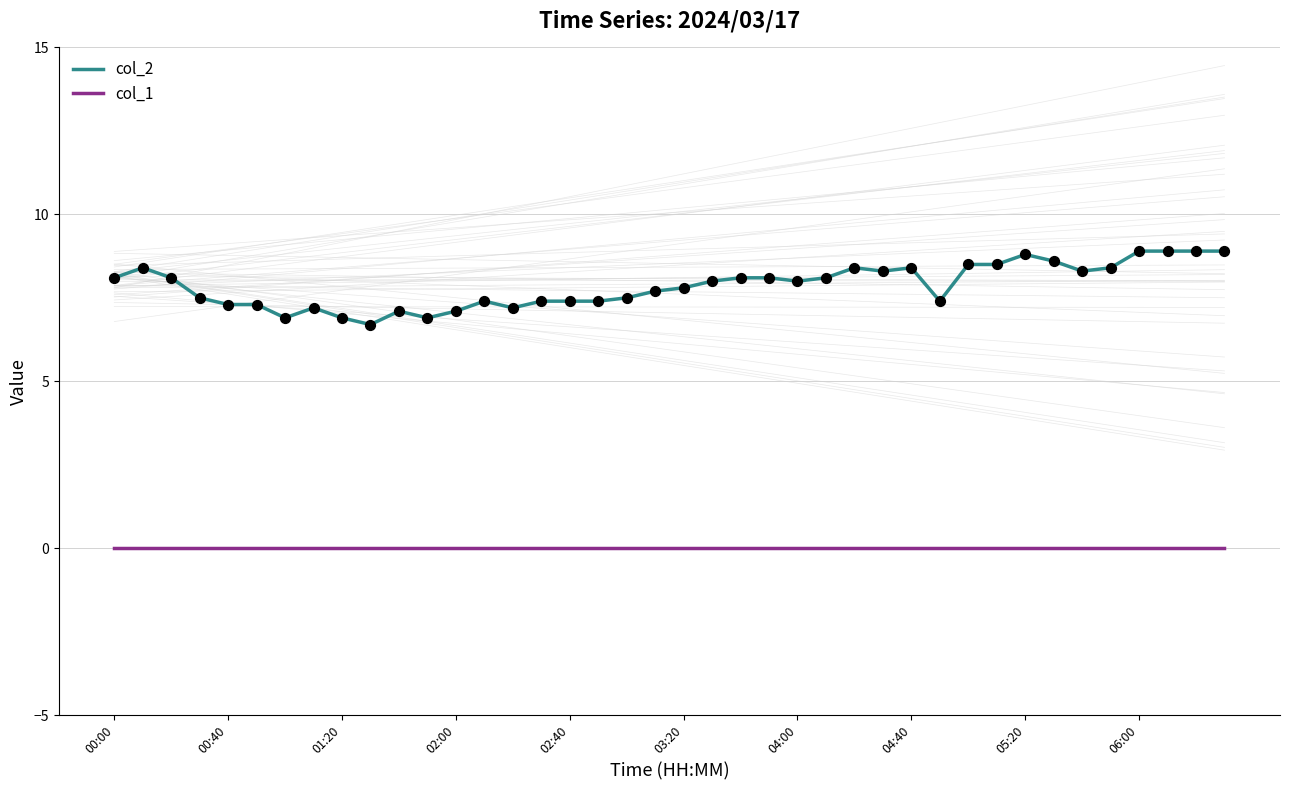

Which series reaches the minimum Y coordinate?

col_1